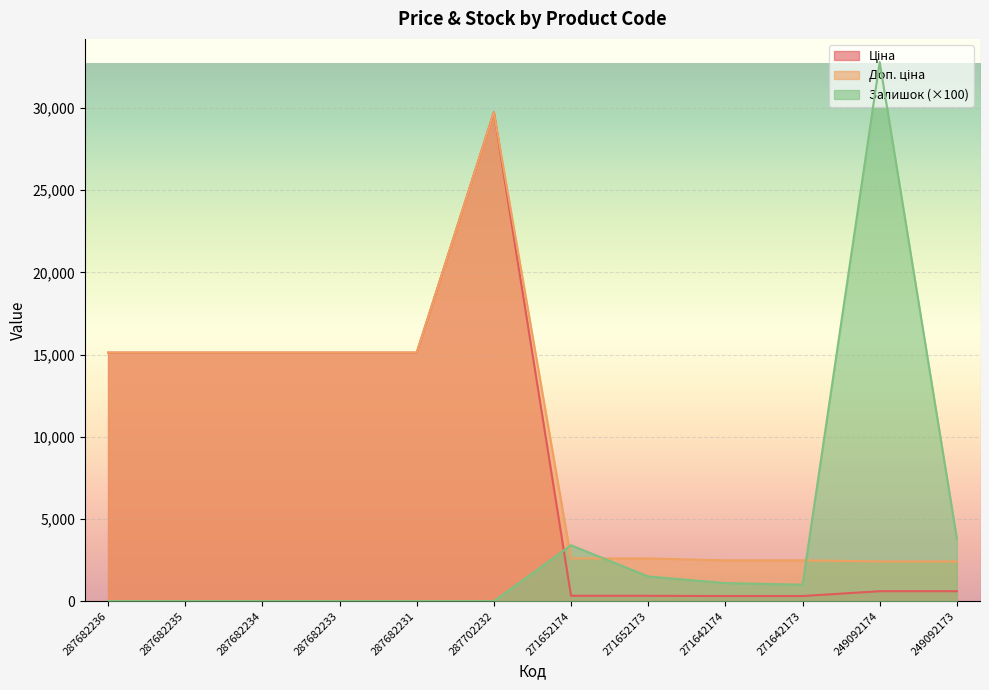

Which series has the widest spread of values?

Залишок (×100)